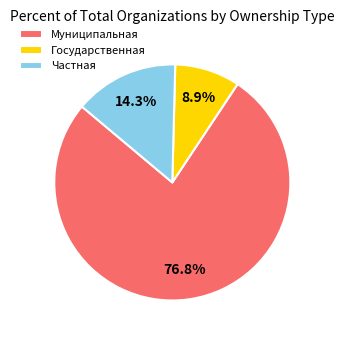

Approximately how many times larger is the value at Государственная compared to Частная?

0.6